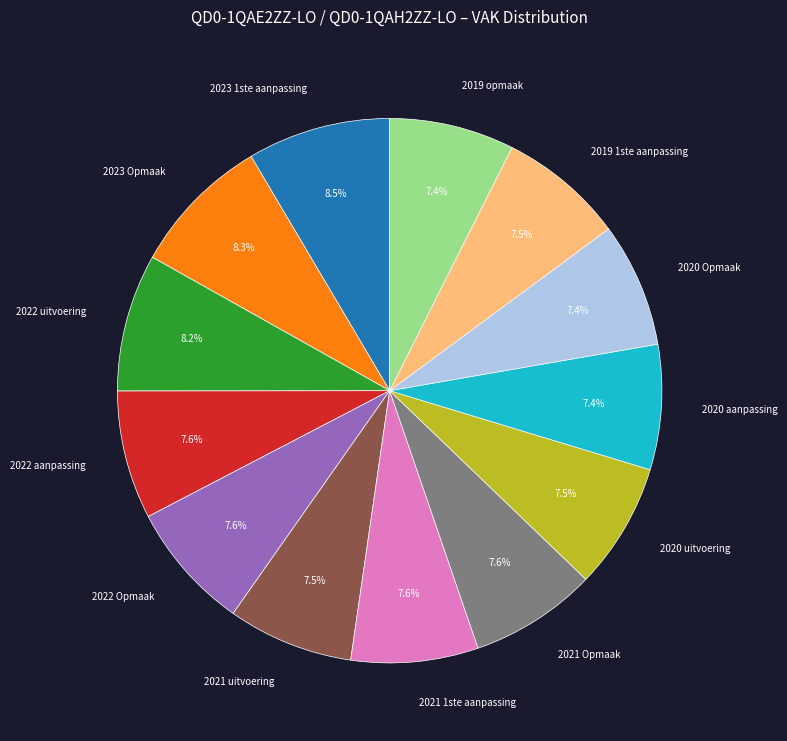

To the nearest percent, what percentage of the pie is 2020 aanpassing?

7%